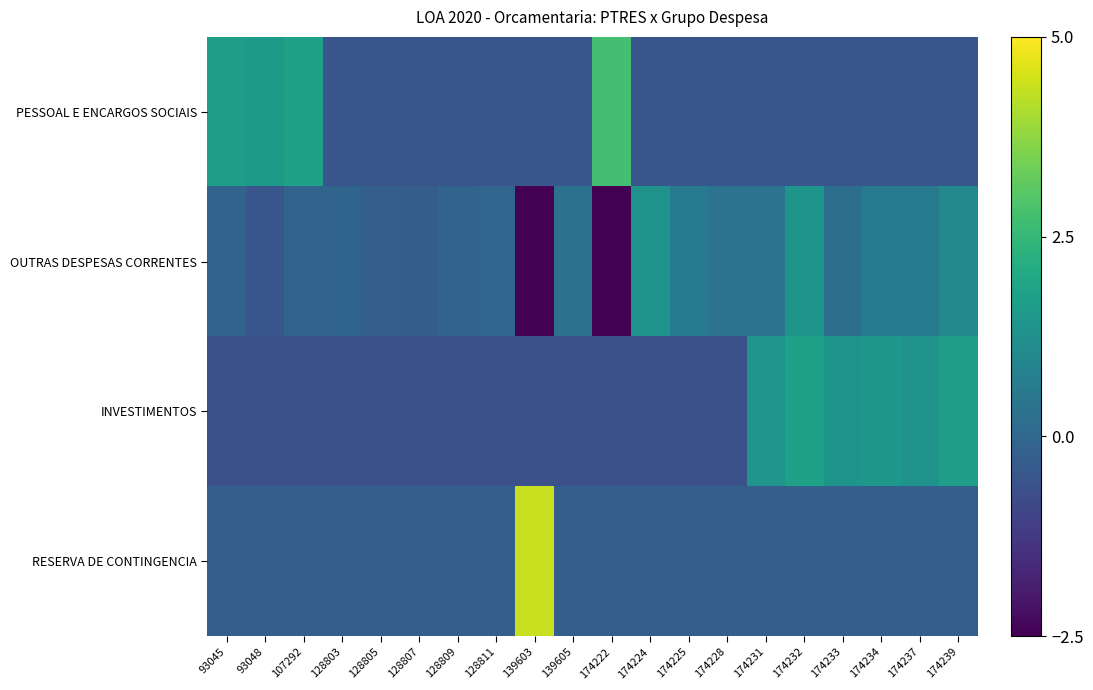

Reading right to left, extract all data points from this chart.

PESSOAL E ENCARGOS SOCIAIS: 174239=-0.5	174237=-0.5	174234=-0.5	174233=-0.5	174232=-0.5	174231=-0.5	174228=-0.5	174225=-0.5	174224=-0.5	174222=2.8	139605=-0.5	139603=-0.5	128811=-0.5	128809=-0.5	128807=-0.5	128805=-0.5	128803=-0.5	107292=1.8	93048=1.6	93045=1.7
OUTRAS DESPESAS CORRENTES: 174239=1.0	174237=0.6	174234=0.6	174233=0.2	174232=1.4	174231=0.4	174228=0.4	174225=0.6	174224=1.3	174222=-2.6	139605=0.3	139603=-2.6	128811=-0.0	128809=-0.1	128807=-0.3	128805=-0.2	128803=-0.1	107292=-0.1	93048=-0.5	93045=-0.1
INVESTIMENTOS: 174239=1.7	174237=1.4	174234=1.5	174233=1.4	174232=1.8	174231=1.4	174228=-0.7	174225=-0.7	174224=-0.7	174222=-0.7	139605=-0.7	139603=-0.7	128811=-0.7	128809=-0.7	128807=-0.7	128805=-0.7	128803=-0.7	107292=-0.7	93048=-0.7	93045=-0.7
RESERVA DE CONTINGENCIA: 174239=-0.2	174237=-0.2	174234=-0.2	174233=-0.2	174232=-0.2	174231=-0.2	174228=-0.2	174225=-0.2	174224=-0.2	174222=-0.2	139605=-0.2	139603=4.4	128811=-0.2	128809=-0.2	128807=-0.2	128805=-0.2	128803=-0.2	107292=-0.2	93048=-0.2	93045=-0.2